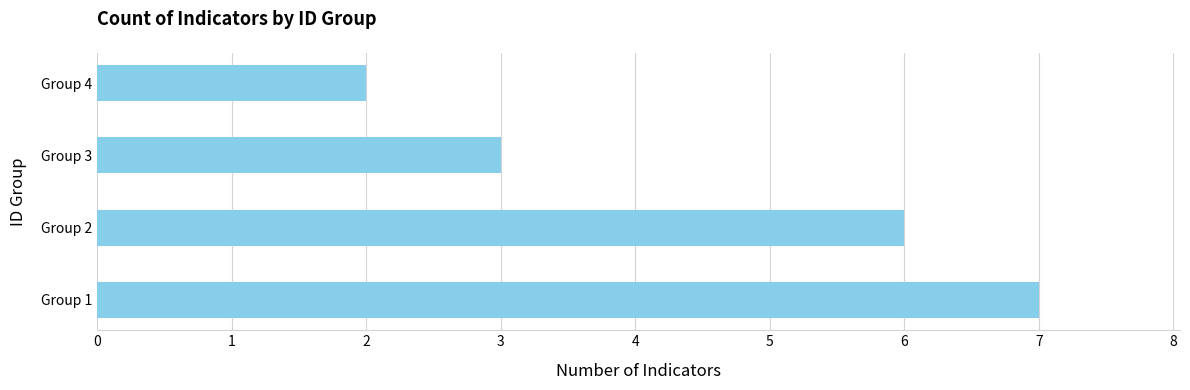

Is it true that the value at Group 2 is 6?

True